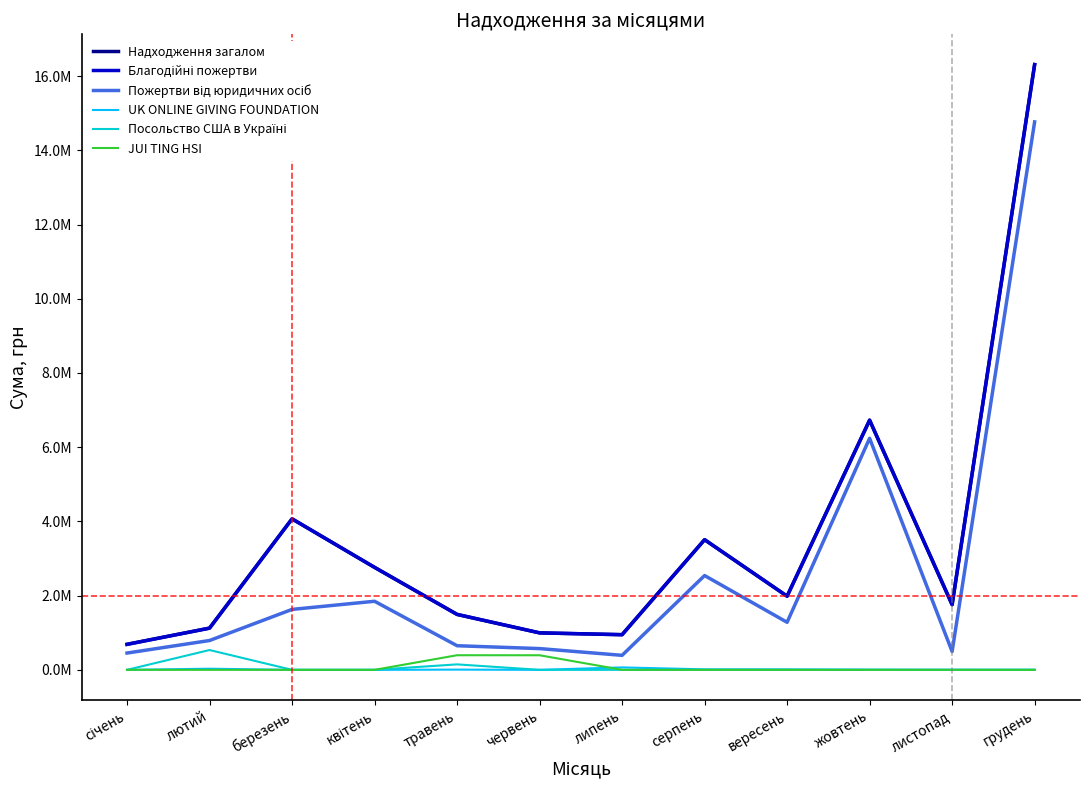

Does the chart have visible grid lines?

No